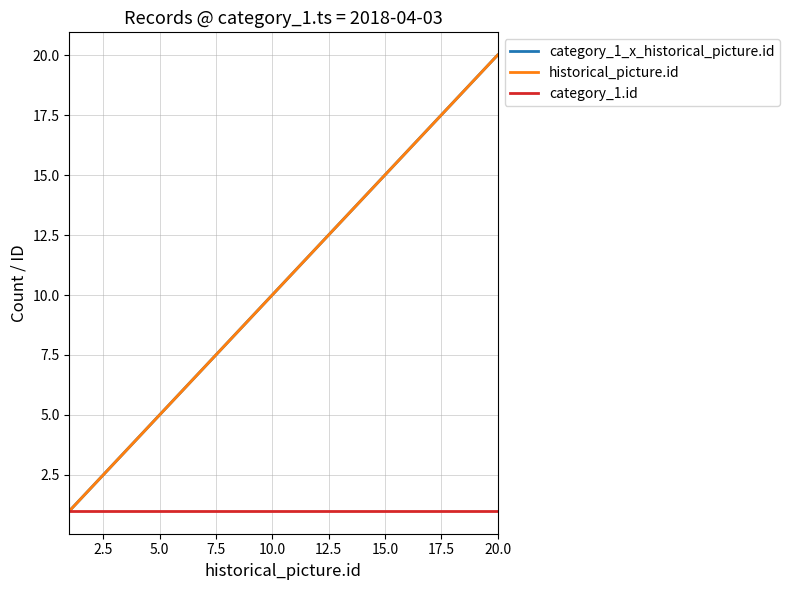

What is the difference between the second highest and minimum values in the historical_picture.id series?

18